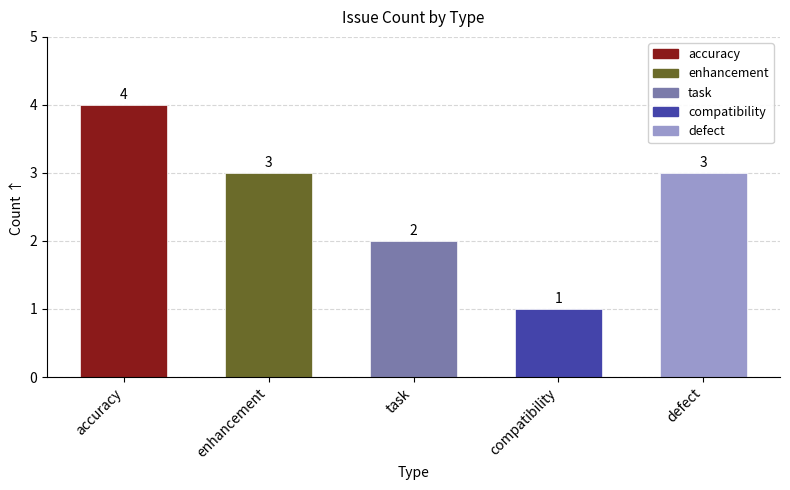

What is the greatest value displayed?

4